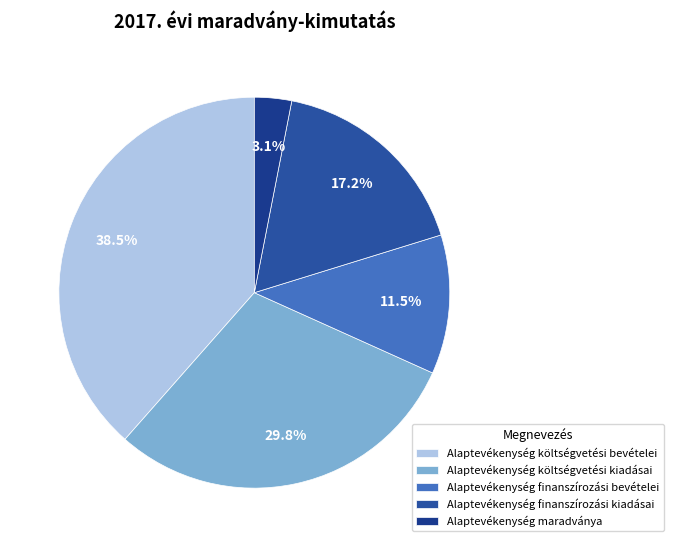

What percentage is the Alaptevékenység finanszírozási kiadásai slice, to the nearest percent?

17%